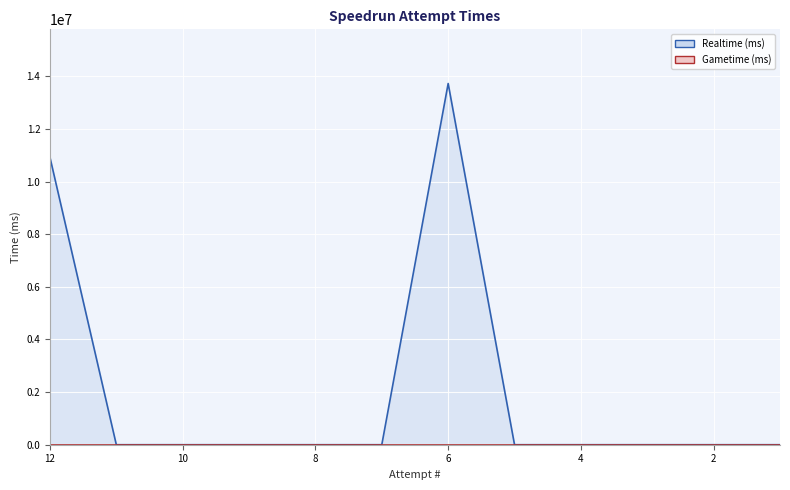

Between 1 and 9, which is larger?

1